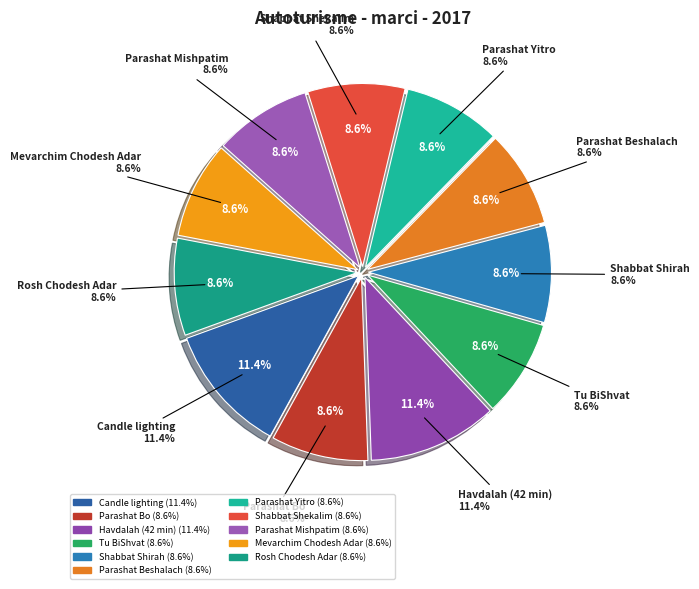

To the nearest percent, what portion does Rosh Chodesh Adar represent?

9%